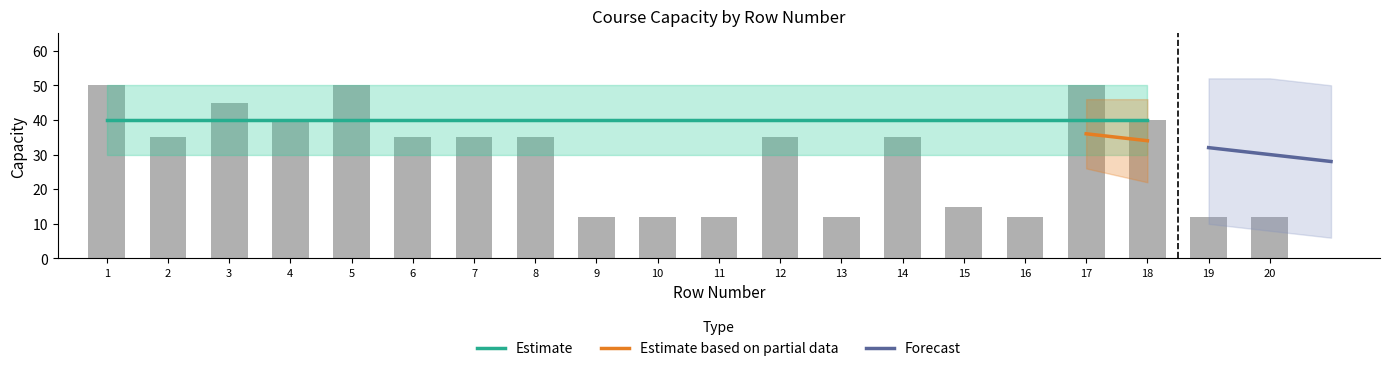

How many categories are shown in the chart?

20